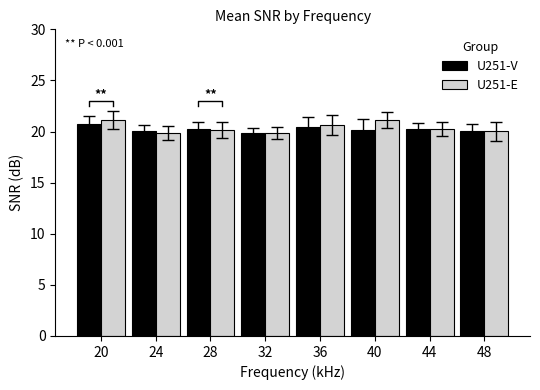

What is the difference between the maximum and minimum values in the U251-E series?

1.3